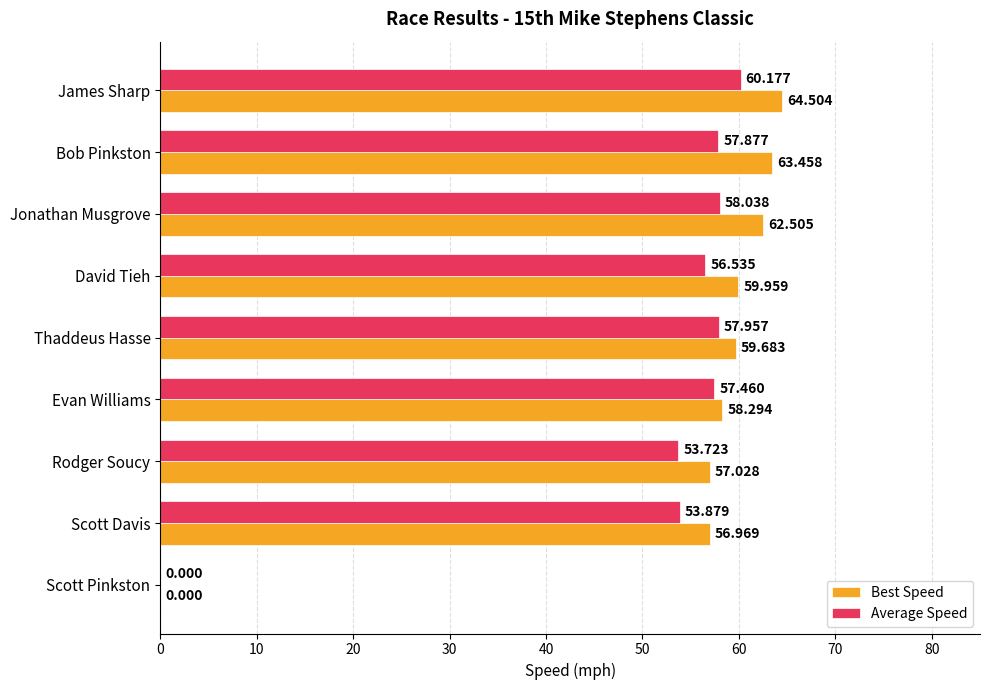

At which category is the sum across all series the highest?

James Sharp